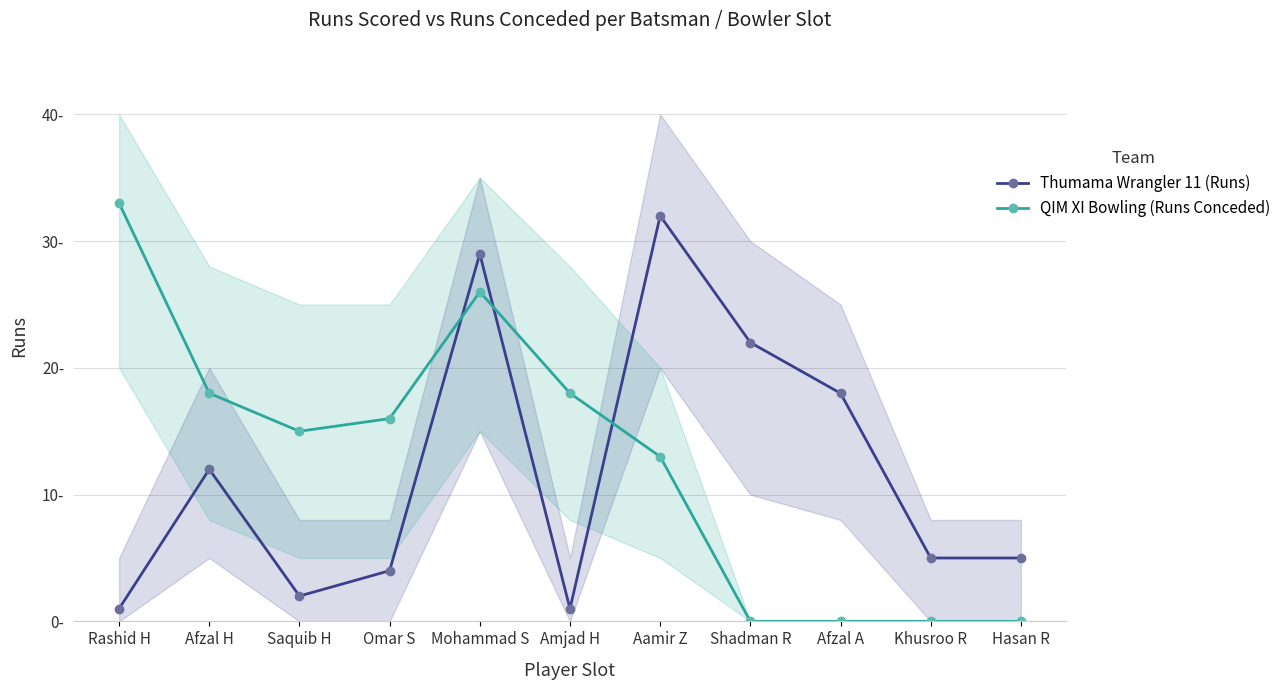

Between Afzal H and Aamir Z, which is larger?

Aamir Z